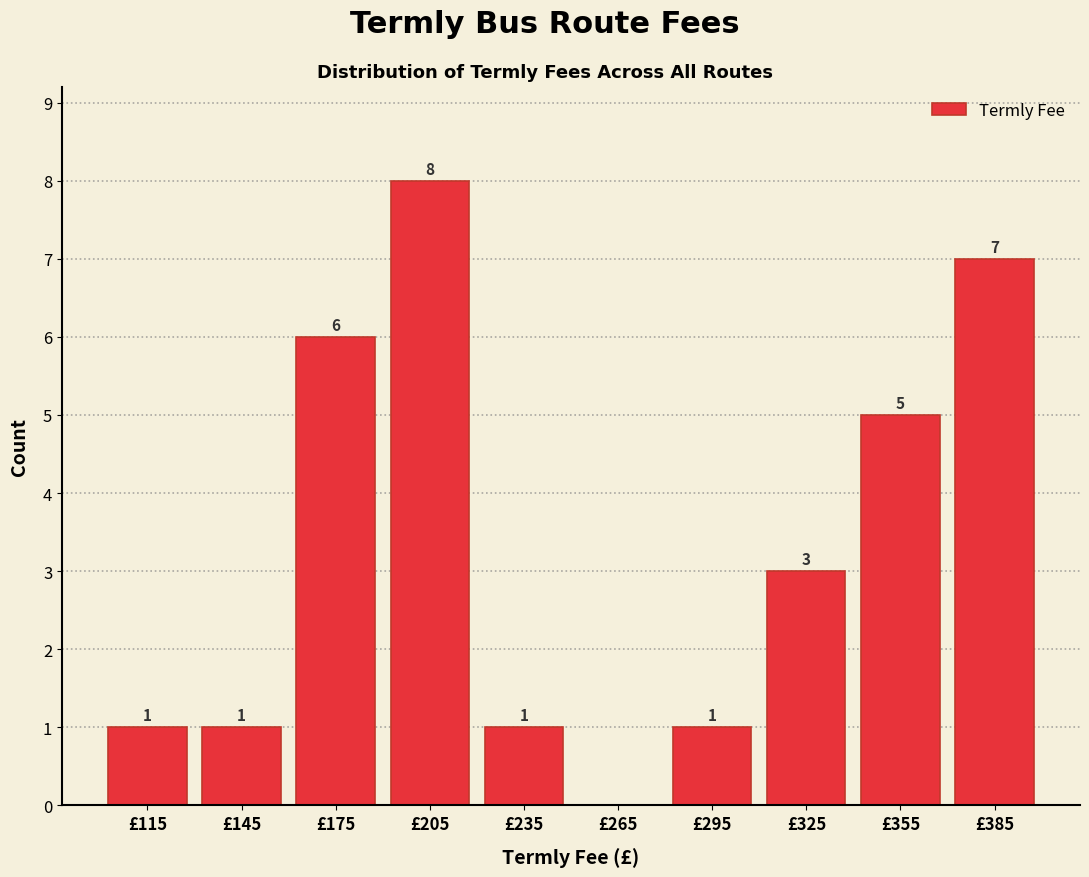

Over which range of the x-axis is the bar tallest?

190 to 220